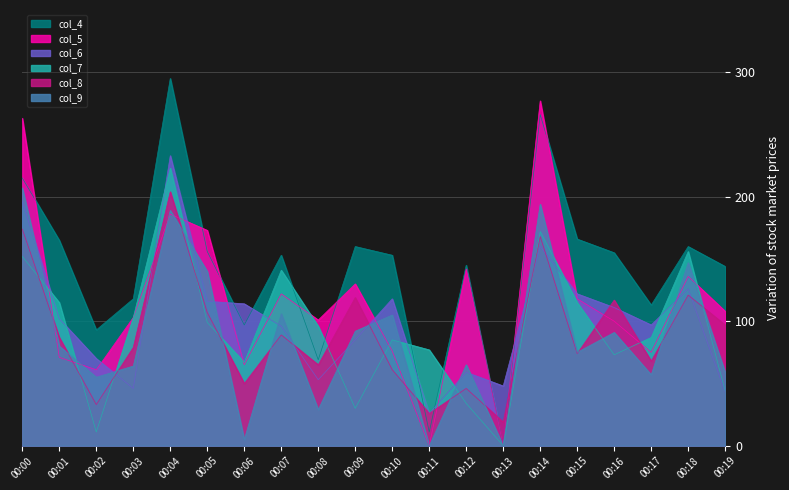

Which label corresponds to the largest value in the chart?

00:04